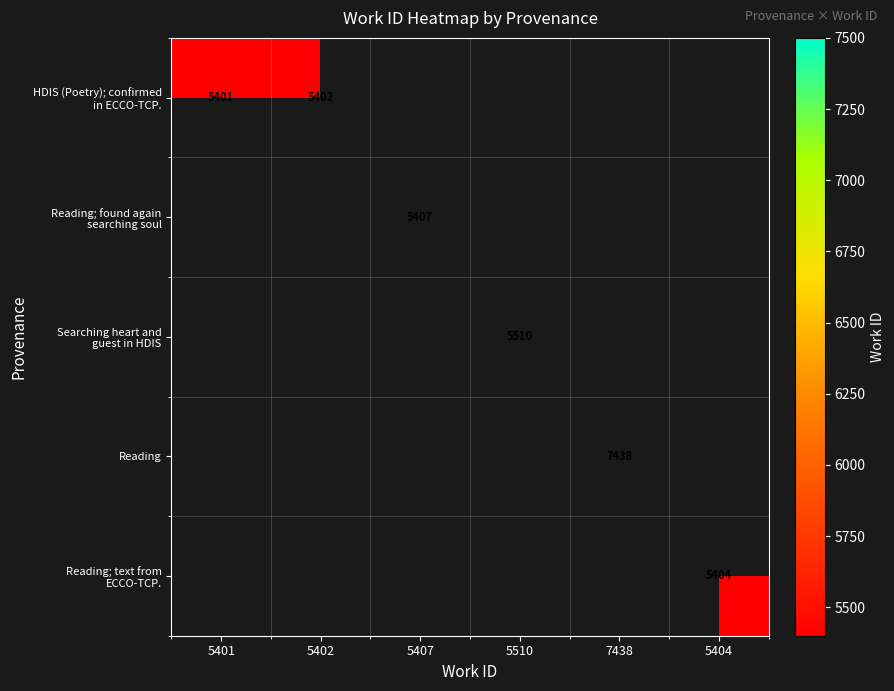

How many distinct data groups are displayed?

5